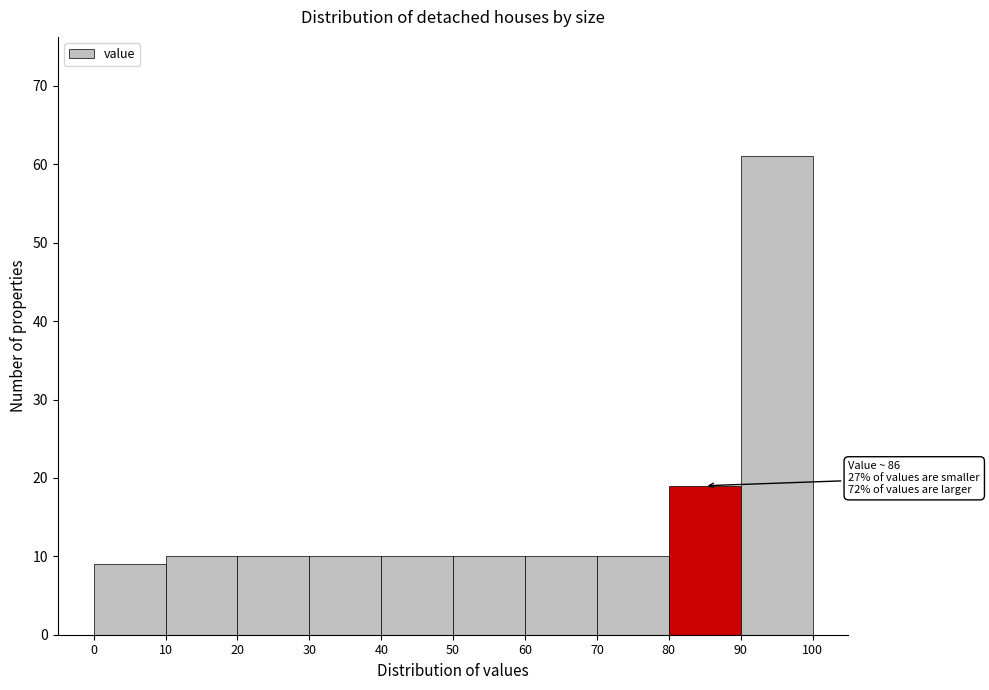

Over which range of the x-axis is the bar tallest?

90 to 100